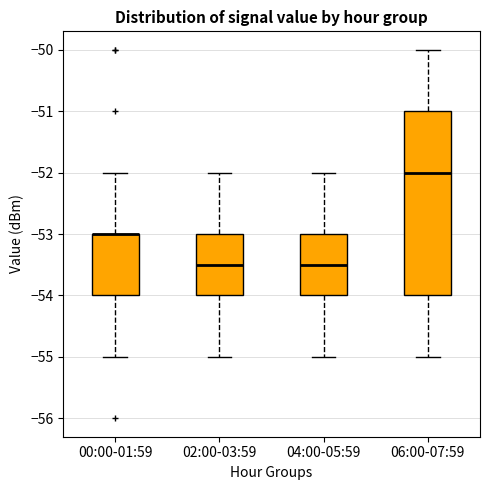

Reading left to right, transcribe this box plot: for each box, give where its median line is, the range the box spans, and where its two whiskers end, as read against the y-axis. The values are not printed on the chart, so give them approximately, as read against the axis.

00:00-01:59: median -53.0 (drawn on the box's upper edge), box -54.0 to -53.0, whiskers -55.0 to -52.0
02:00-03:59: median -53.5, box -54.0 to -53.0, whiskers -55.0 to -52.0
04:00-05:59: median -53.5, box -54.0 to -53.0, whiskers -55.0 to -52.0
06:00-07:59: median -52.0, box -54.0 to -51.0, whiskers -55.0 to -50.0